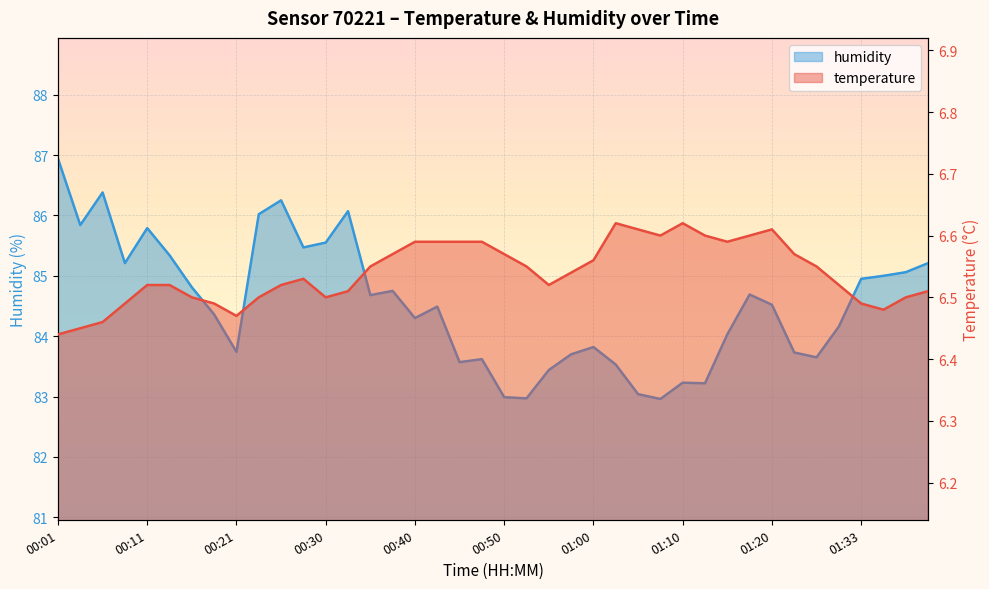

In humidity, how many points are higher than both neighbors (excluding endpoints)?

10